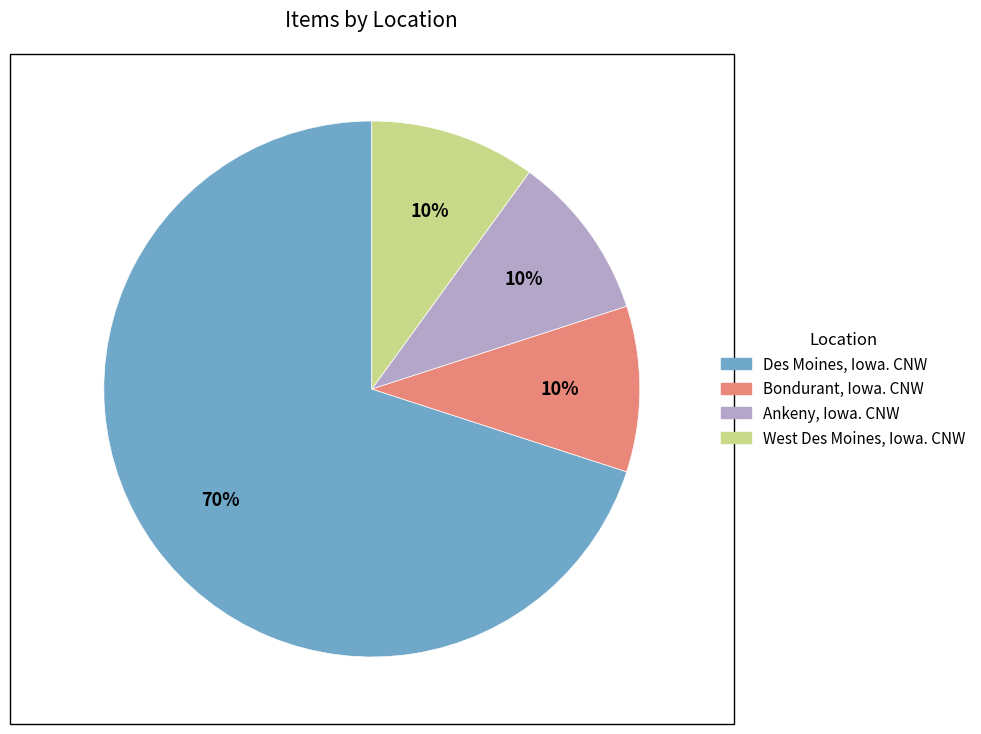

Count the number of slices in the pie.

4